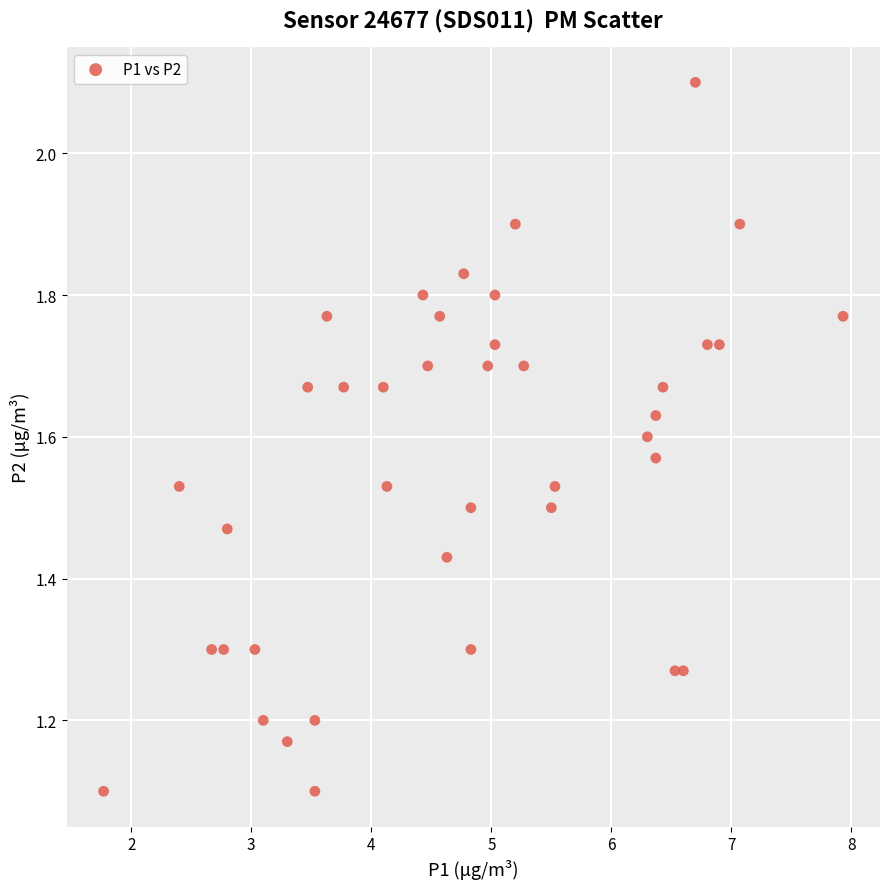

What is the range of Y values (max minus min)?

1.0